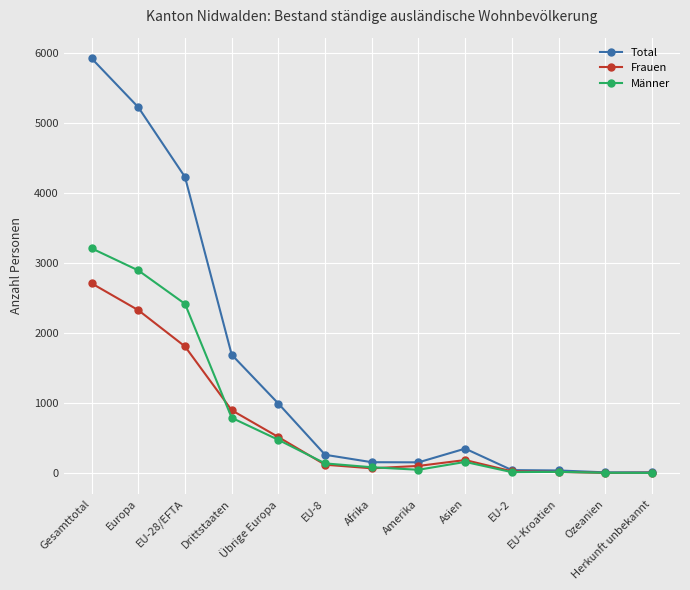

What is the label of the 13th point from the right?

Gesamttotal